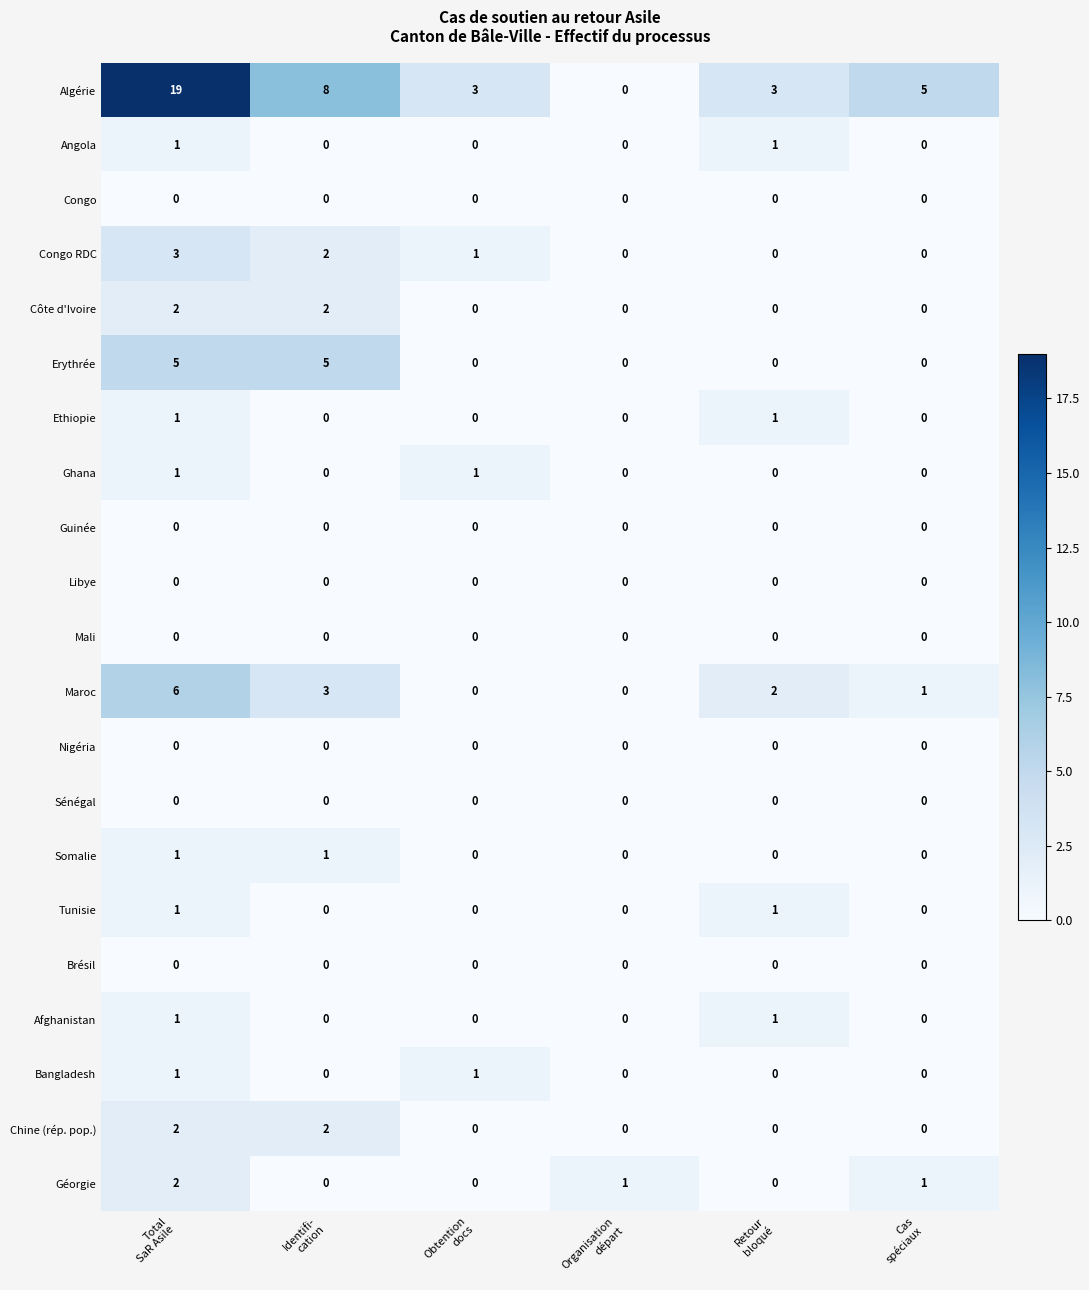

At how many categories does at least one series exceed 4?

3